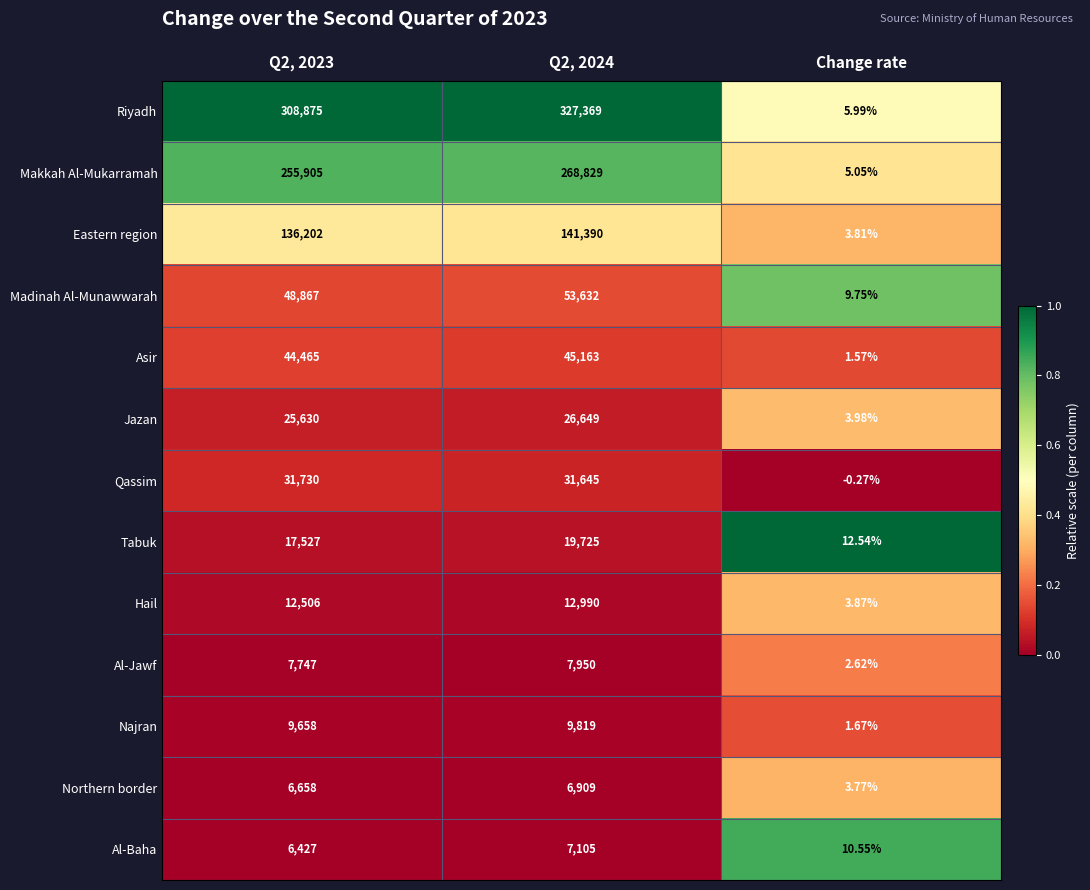

Which series changed the most between Q2, 2023 and Q2, 2024?

Riyadh